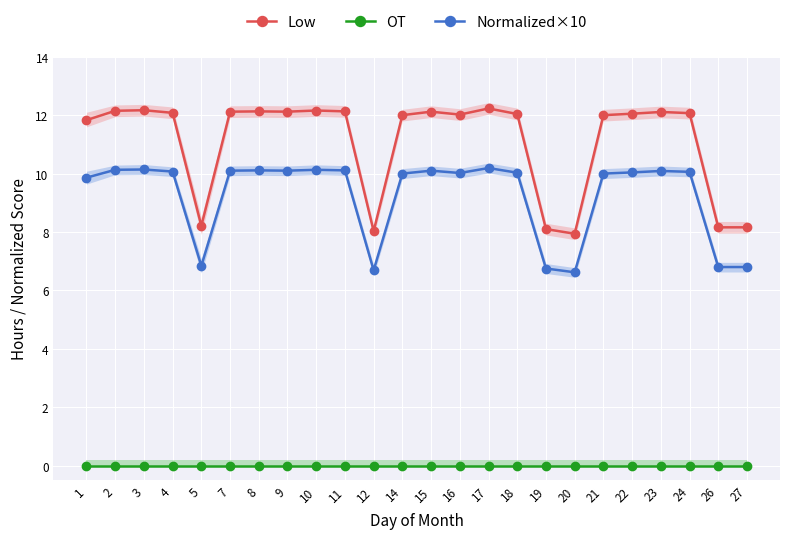

True or false: Low has more than 1 interior local peaks.

True